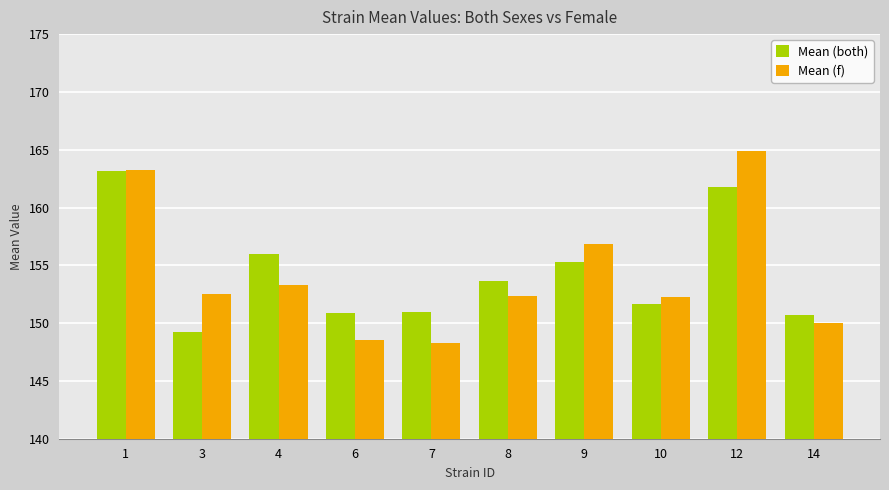

At which label does Mean (f) reach its peak?

12